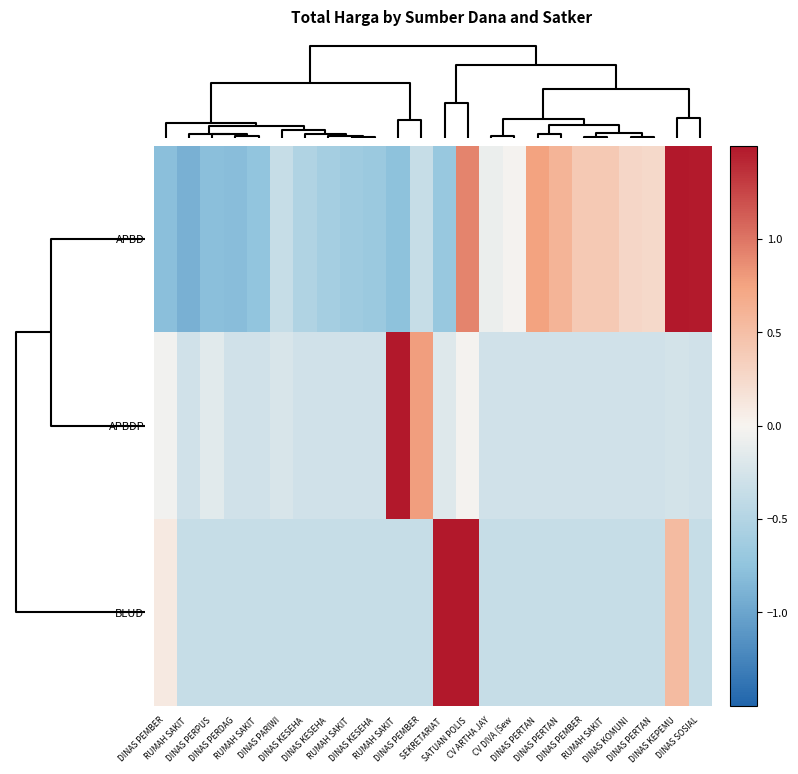

What is the smallest value displayed?

-0.9